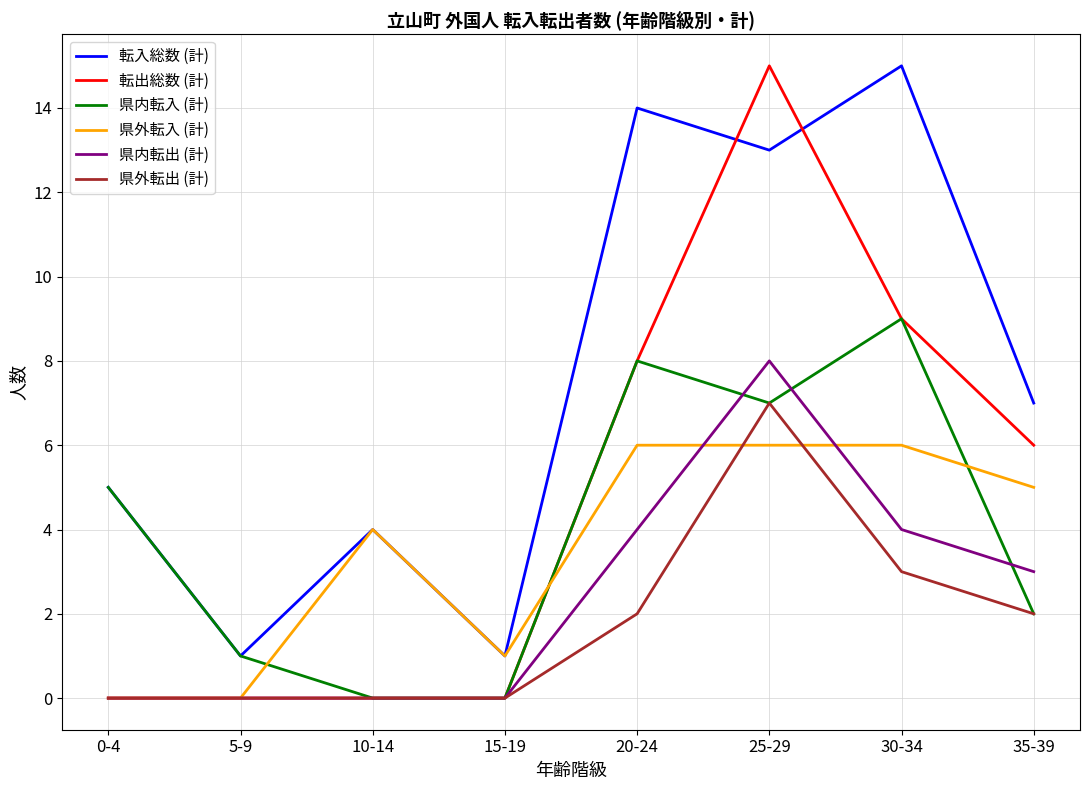

What position from the left is 30-34?

7